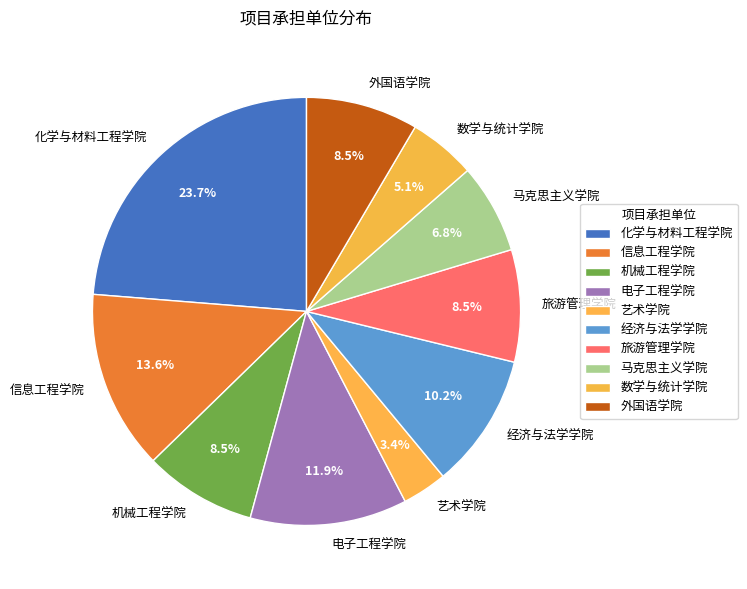

To the nearest percent, what is the average slice percentage?

10%